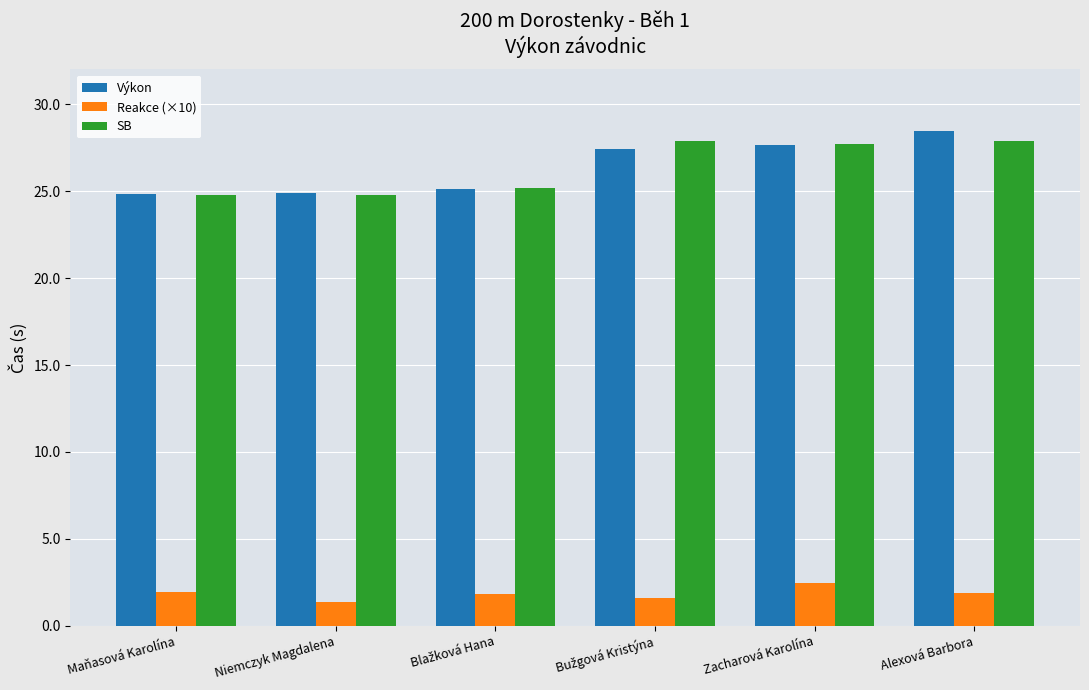

What is the approximate value of Reakce (×10) at Zacharová Karolína?

2.4